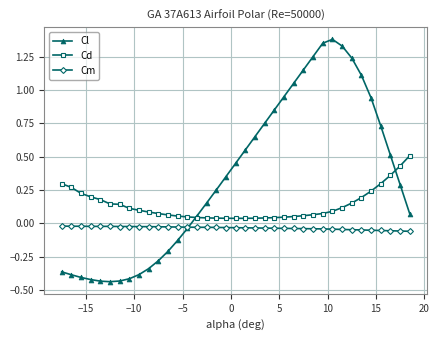

True or false: Cl and Cm cross at least once.

True